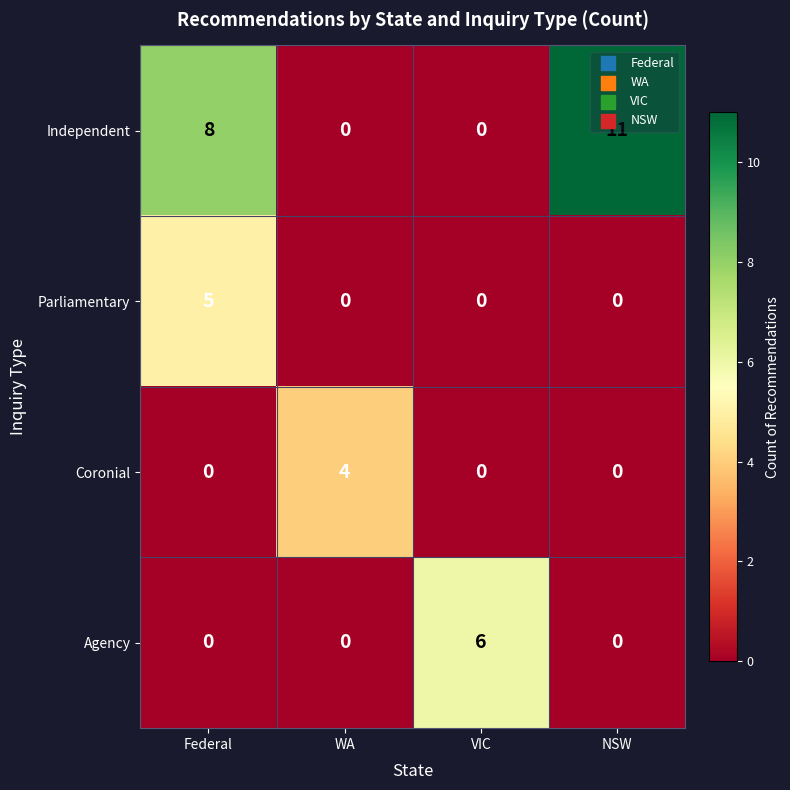

Rank the series by their maximum value, from highest to lowest.

Independent, Agency, Parliamentary, Coronial